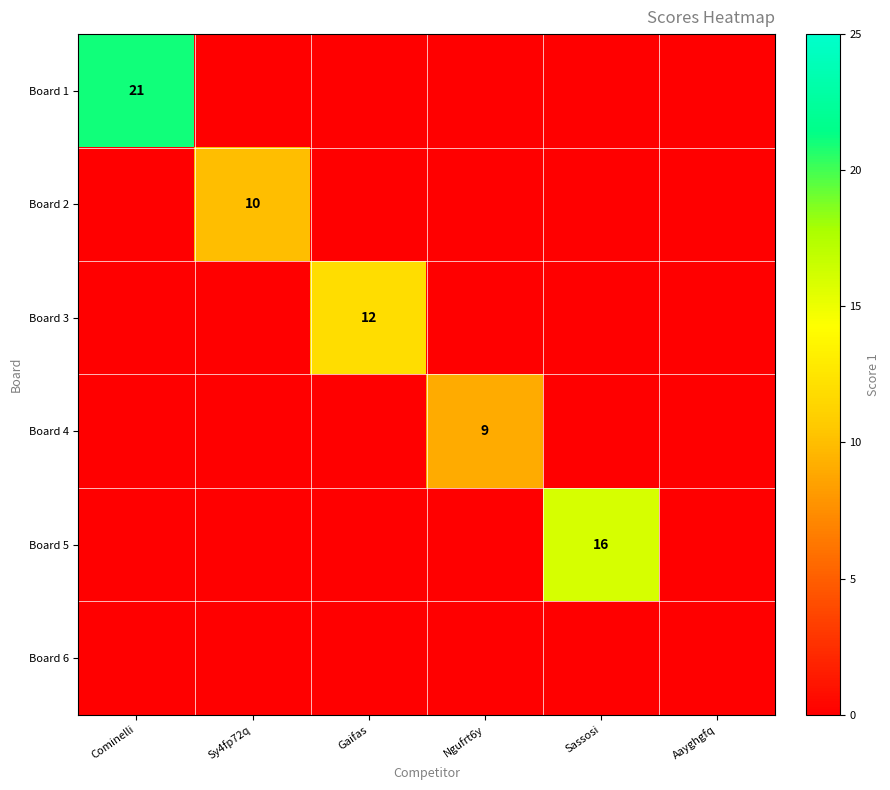

At which category is the sum across all series the highest?

Cominelli